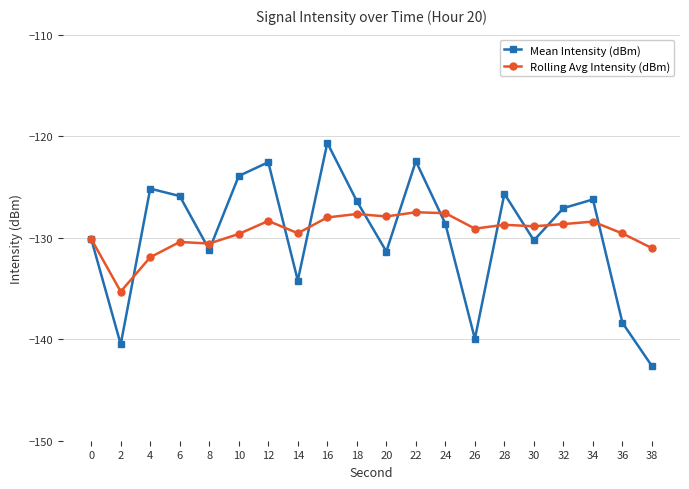

Where is the first local minimum for Rolling Avg Intensity (dBm)?

2